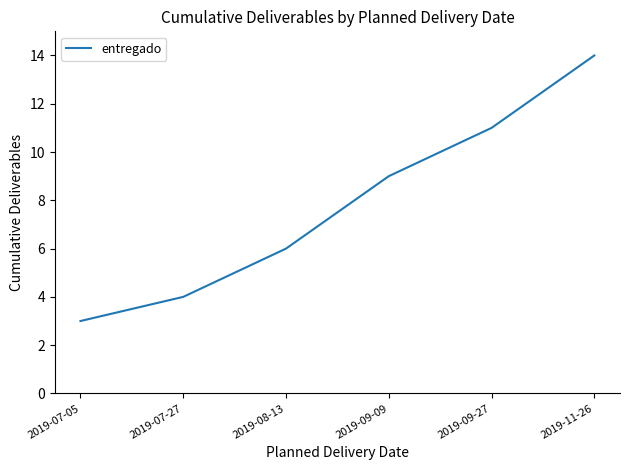

The value at 2019-09-09 is 13. True or false?

False